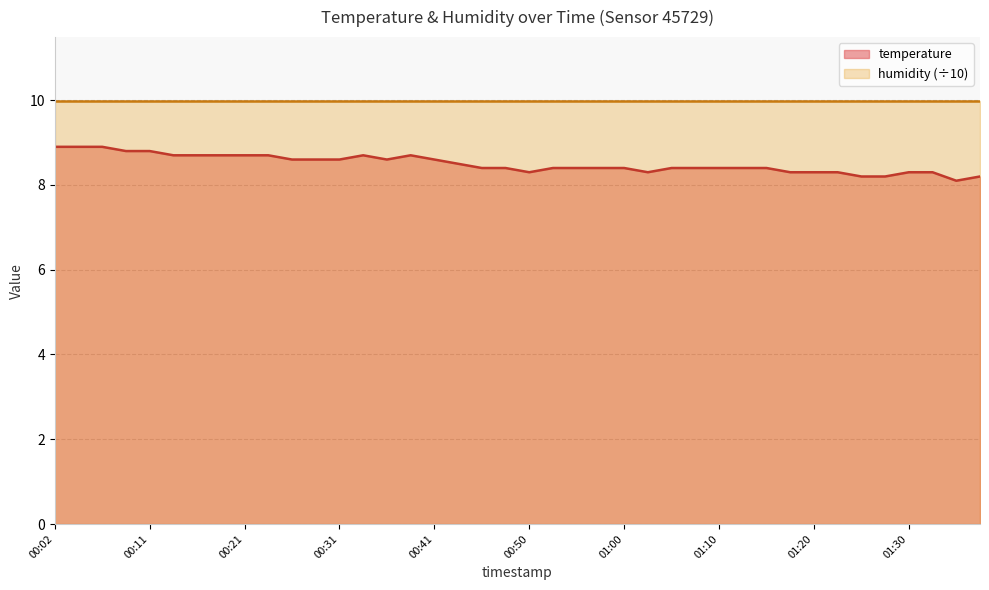

Is it true that the value at 00:04 is 15.9?

False